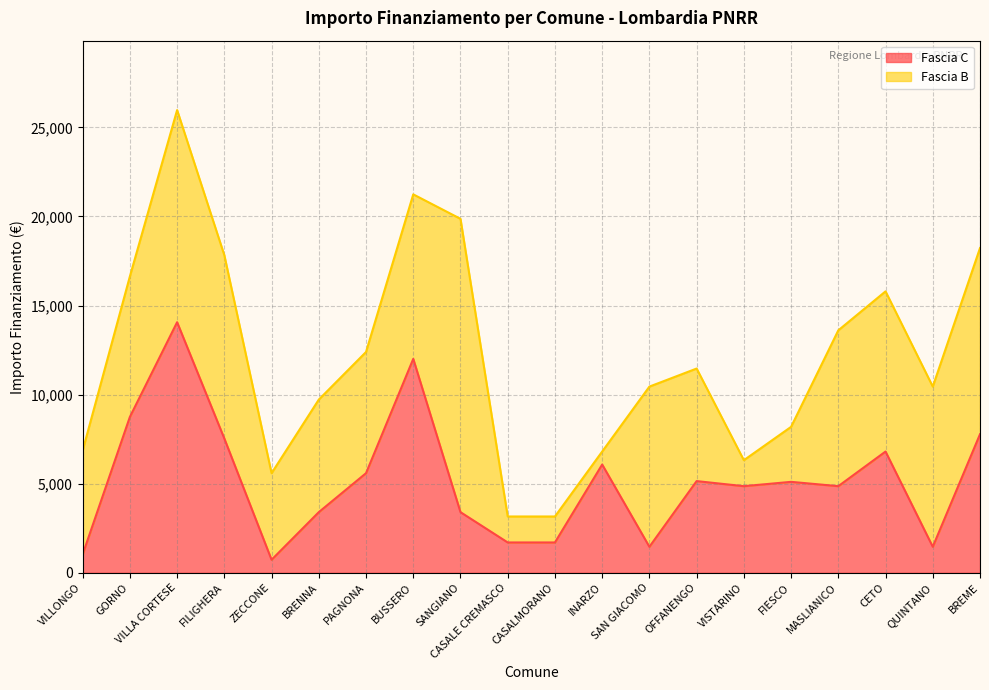

How many lines are shown in the chart?

2